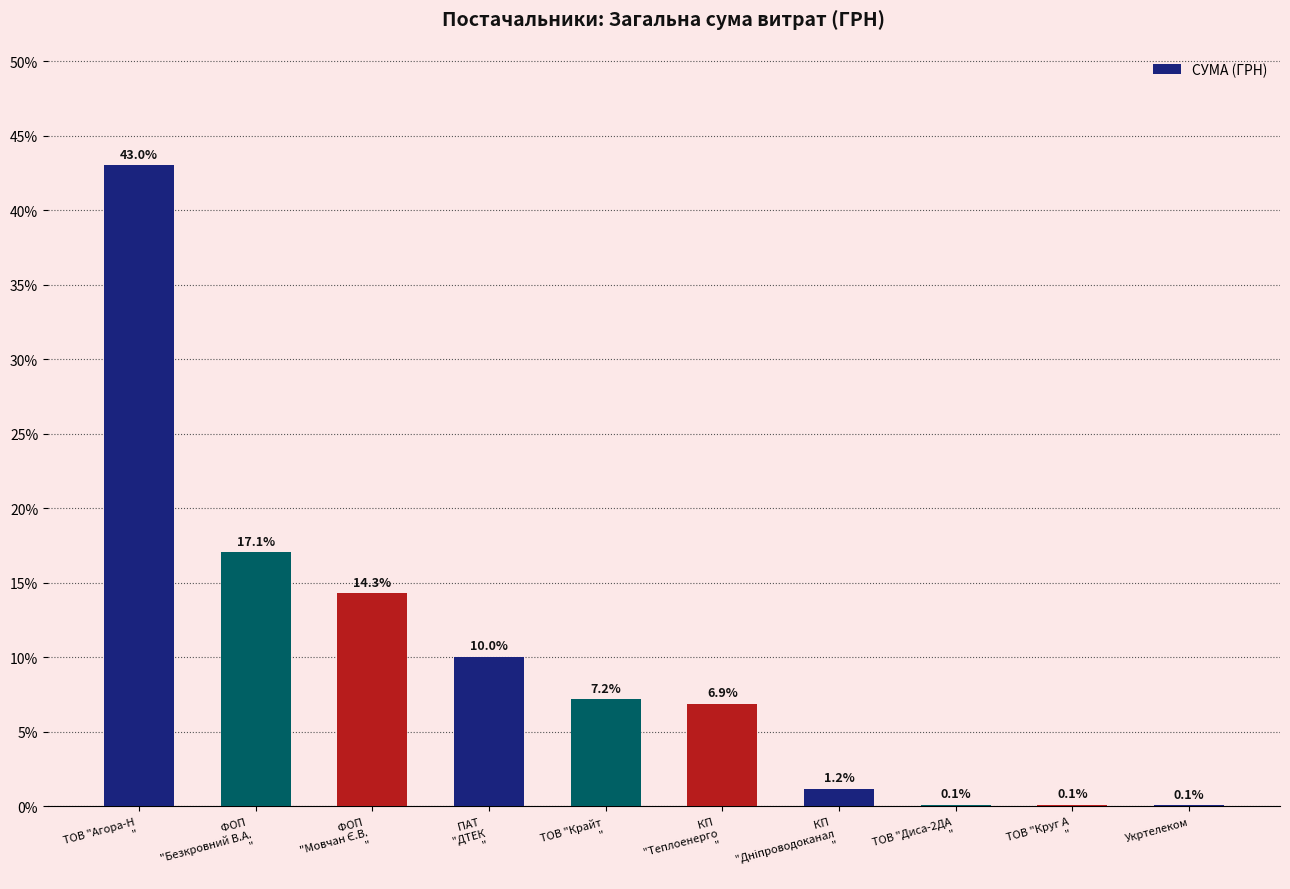

Is it true that the value at Укртелеком is 0.1?

True